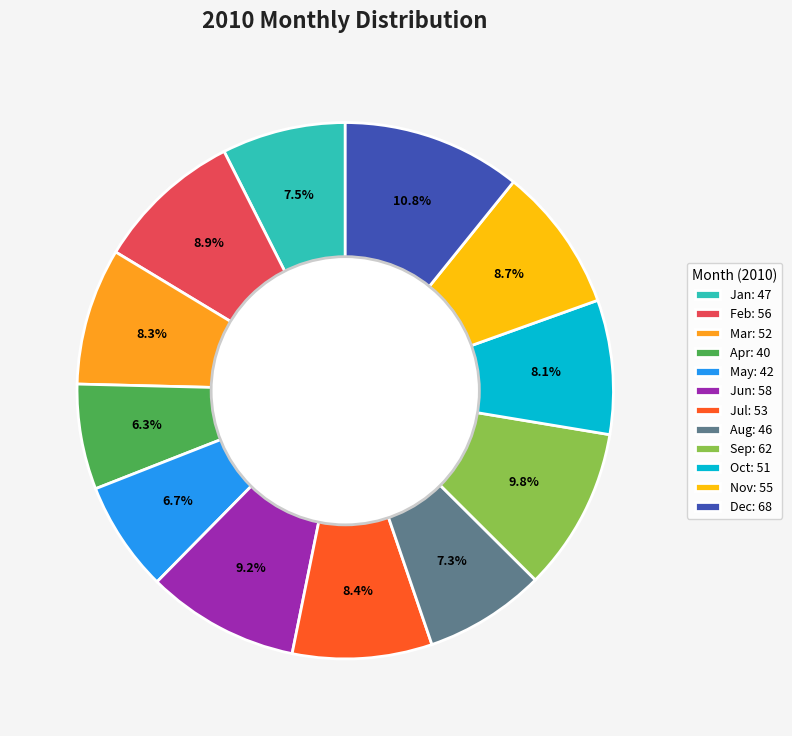

Count the number of slices in the pie.

12